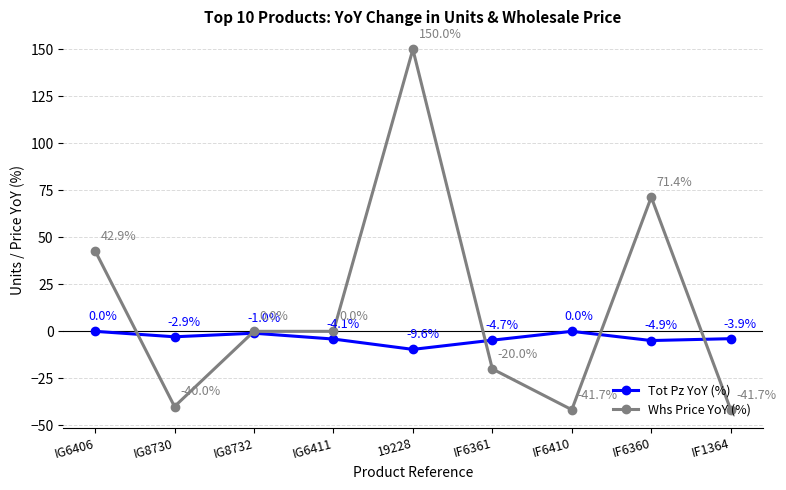

Is the value of Tot Pz YoY (%) at IF6361 greater than the value of Whs Price YoY (%) at IF6410?

Yes